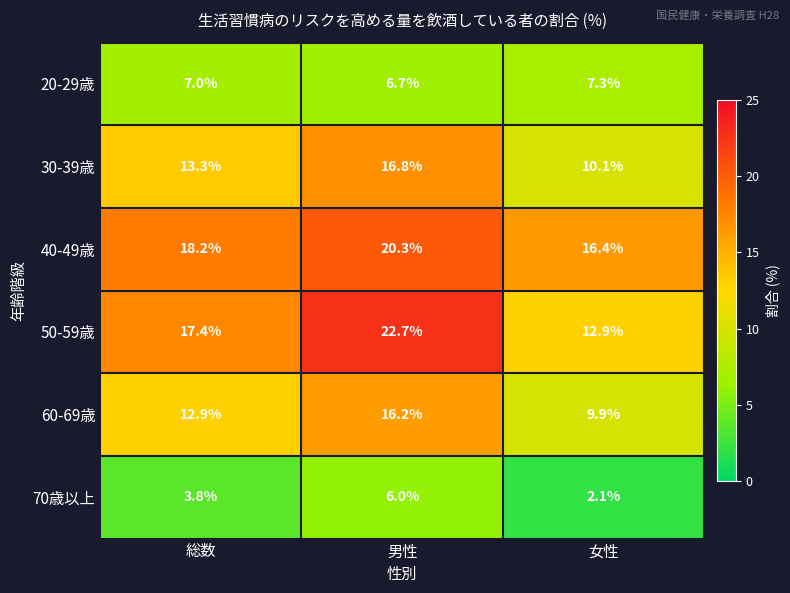

How many distinct data groups are displayed?

6